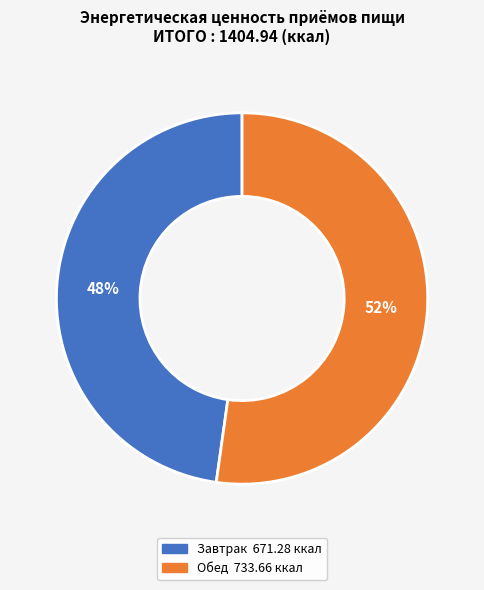

Does Завтрак account for over 50% of the chart?

No